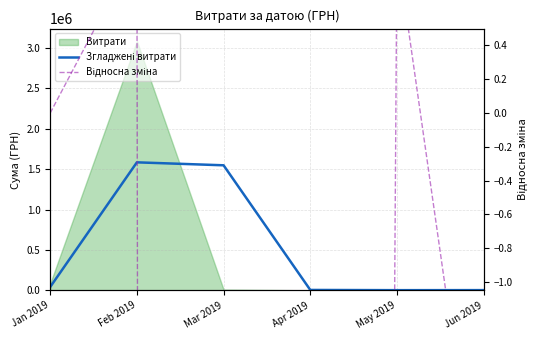

How many interior local valleys does the Відносна зміна series have?

1